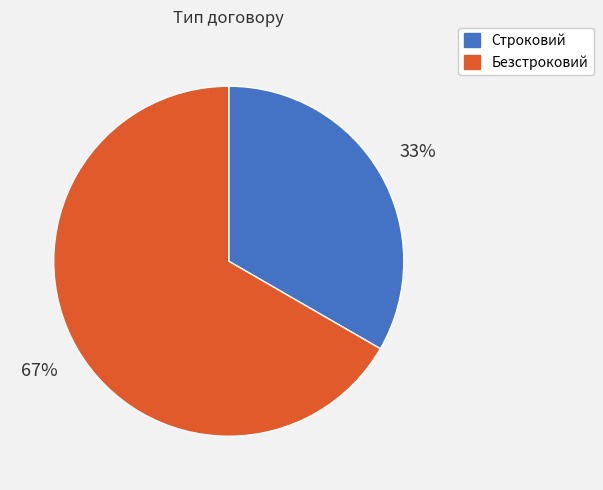

To the nearest percent, what is the average slice percentage?

50%